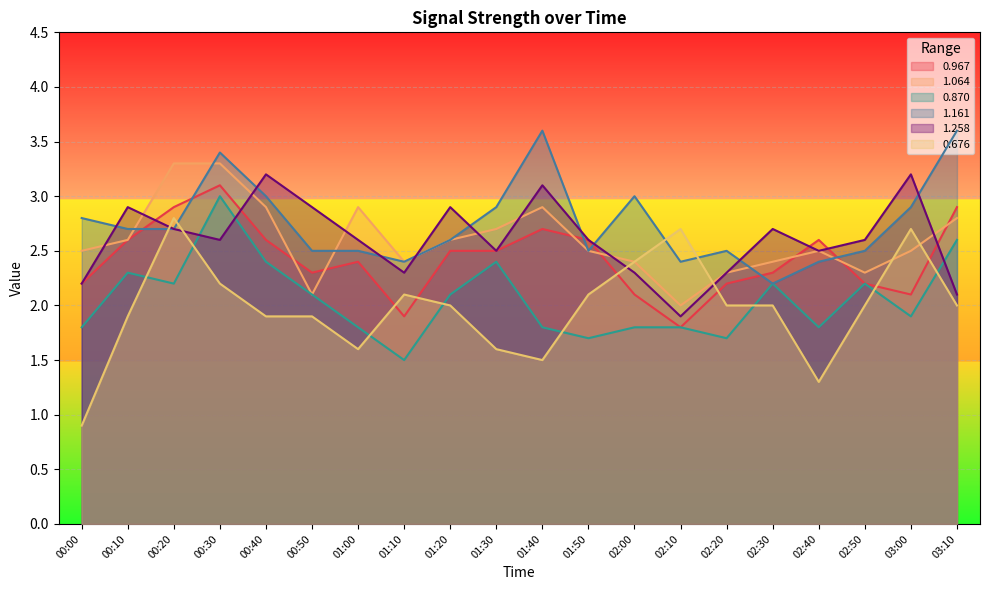

Reading right to left, list all the values displayed in this chart.

0.967: 2.9	2.1	2.2	2.6	2.3	2.2	1.8	2.1	2.6	2.7	2.5	2.5	1.9	2.4	2.3	2.6	3.1	2.9	2.6	2.2
1.064: 2.8	2.5	2.3	2.5	2.4	2.3	2.0	2.4	2.5	2.9	2.7	2.6	2.4	2.9	2.1	2.9	3.3	3.3	2.6	2.5
0.870: 2.6	1.9	2.2	1.8	2.2	1.7	1.8	1.8	1.7	1.8	2.4	2.1	1.5	1.8	2.1	2.4	3.0	2.2	2.3	1.8
1.161: 3.6	2.9	2.5	2.4	2.2	2.5	2.4	3.0	2.5	3.6	2.9	2.6	2.4	2.5	2.5	3.0	3.4	2.7	2.7	2.8
1.258: 2.1	3.2	2.6	2.5	2.7	2.3	1.9	2.3	2.6	3.1	2.5	2.9	2.3	2.6	2.9	3.2	2.6	2.7	2.9	2.2
0.676: 2.0	2.7	2.0	1.3	2.0	2.0	2.7	2.4	2.1	1.5	1.6	2.0	2.1	1.6	1.9	1.9	2.2	2.8	1.9	0.9